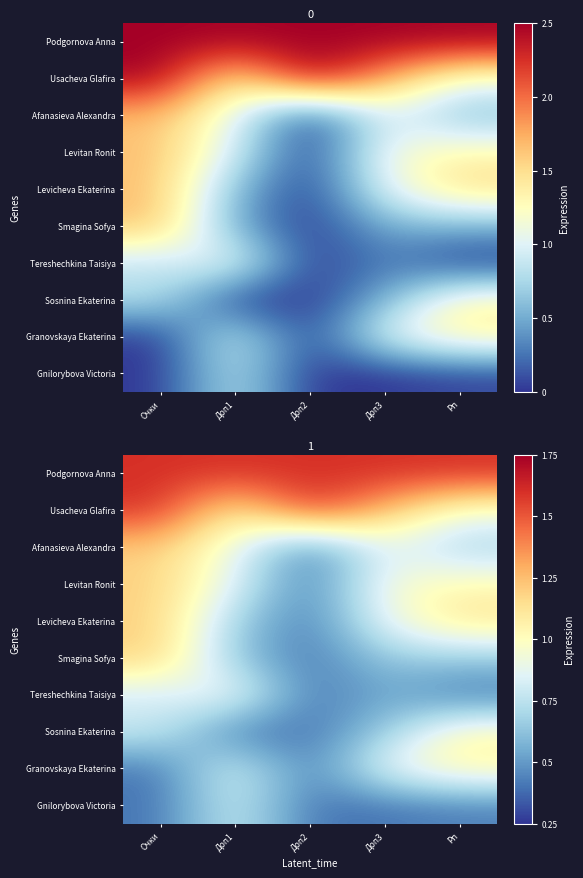

What is the total value across all series at Рп?

4.3